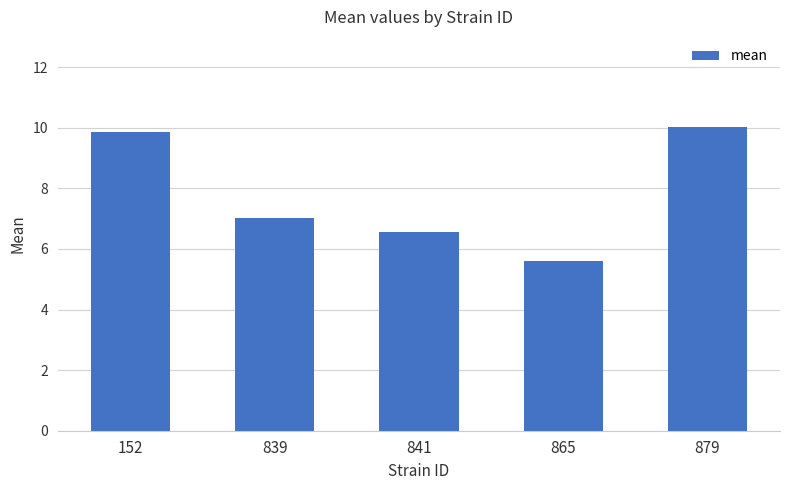

Is it true that the value at 865 is 5.6?

True